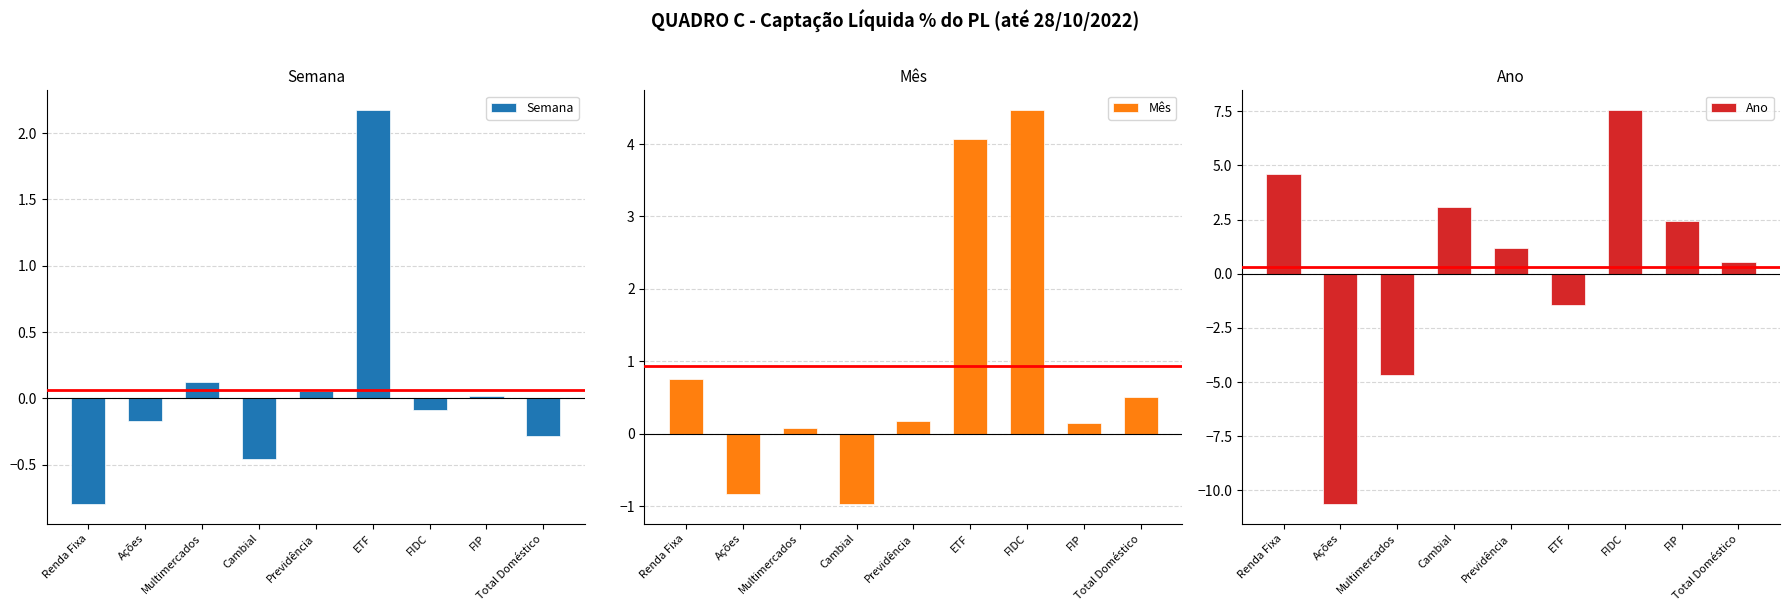

At which category is the sum across all series the highest?

FIDC